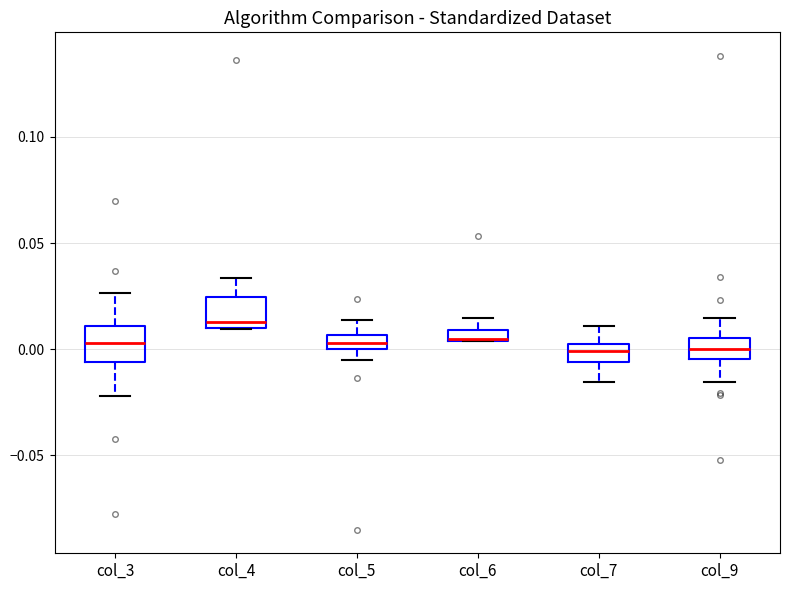

Where is the upper edge of the box for col_3 on the y-axis? The values are not printed on the chart, so give them approximately, as read against the axis.

0.010